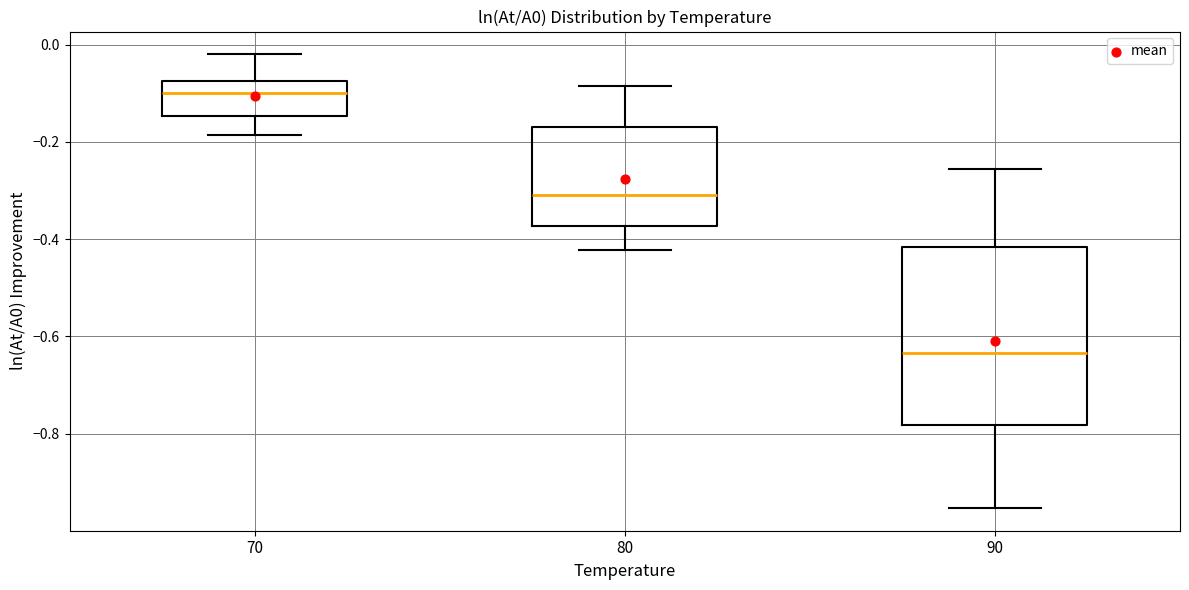

Reading left to right, read every box against the y-axis: the position of its median line, the range the box covers, and the ends of its whiskers. The values are not printed on the chart, so give them approximately, as read against the axis.

70: median -0.10, box -0.14 to -0.08, whiskers -0.18 to -0.02
80: median -0.30, box -0.38 to -0.16, whiskers -0.42 to -0.08
90: median -0.64, box -0.78 to -0.42, whiskers -0.96 to -0.26